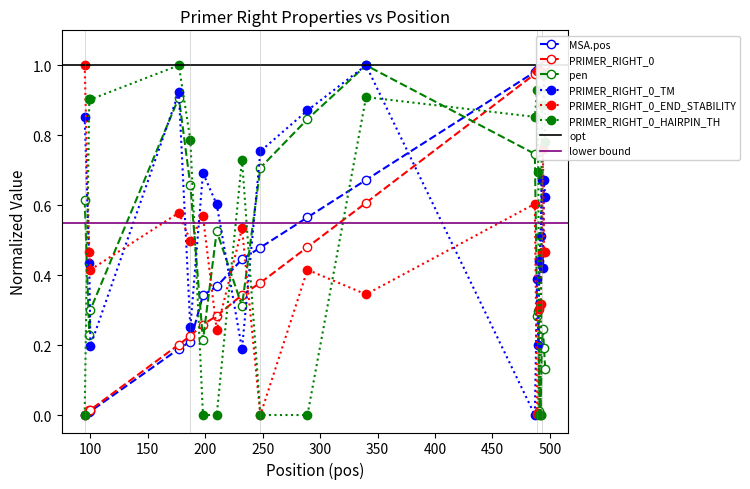

True or false: pen and PRIMER_RIGHT_0_TM intersect in this chart.

True